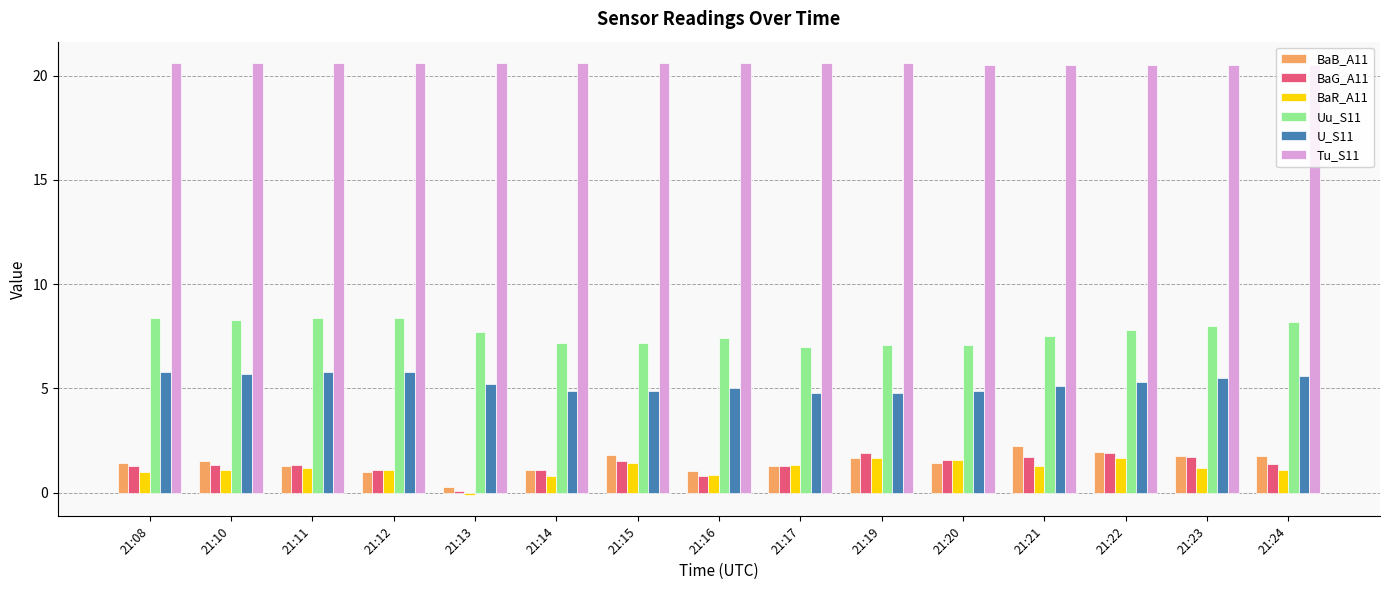

What is the maximum value shown in the chart?

20.6